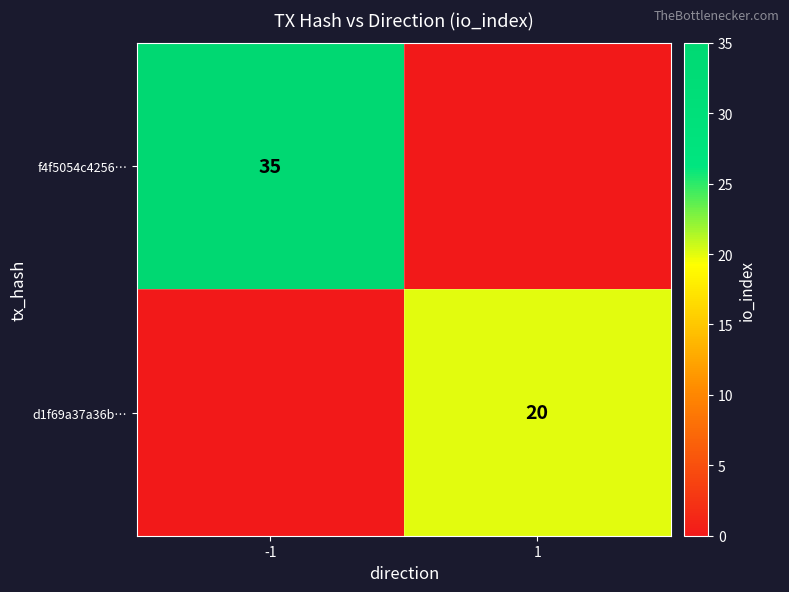

At how many categories does at least one series exceed 8?

2